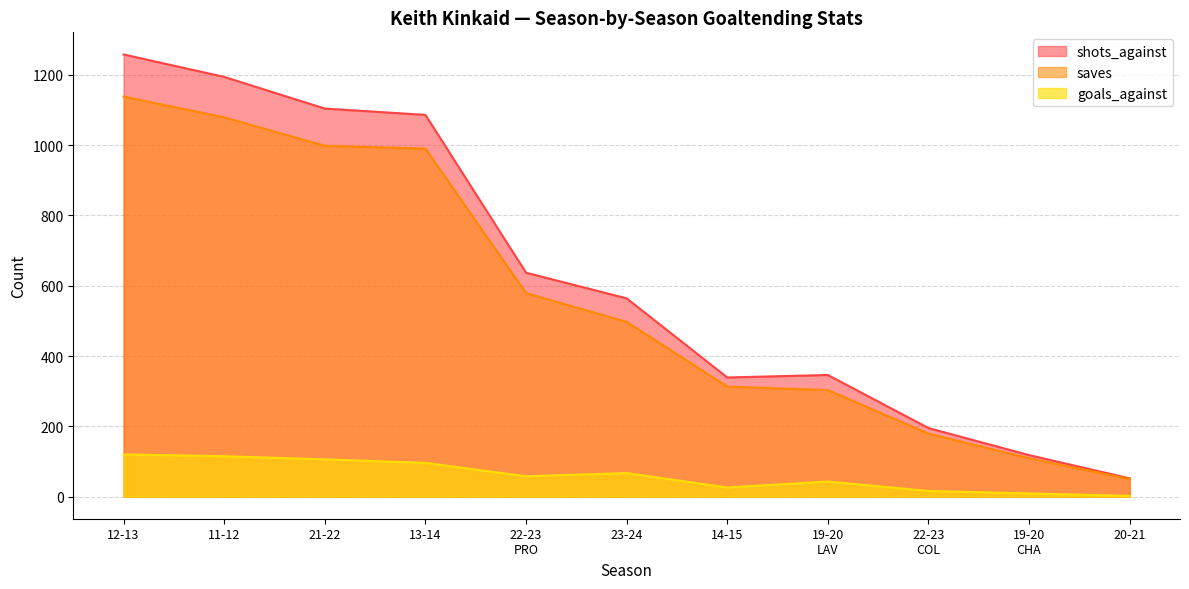

True or false: goals_against has a value of 47 at 21-22.

False